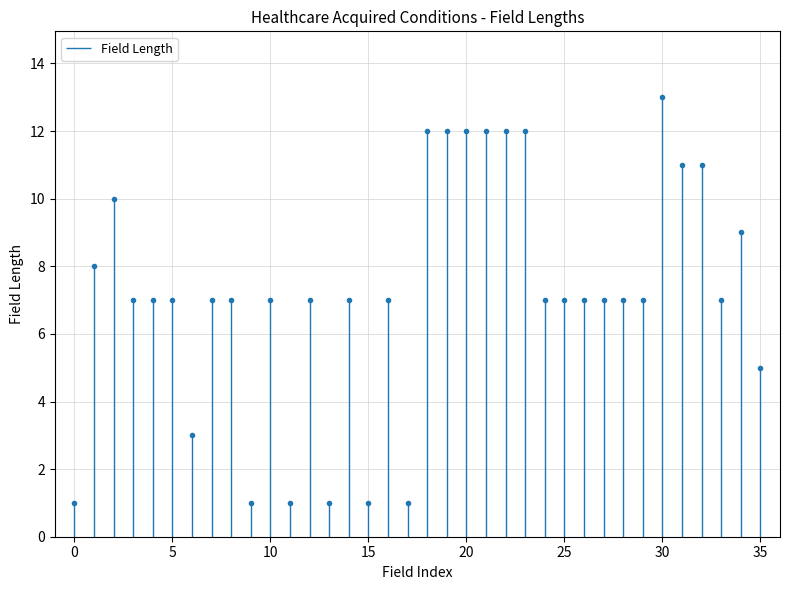

What is the average value?

7